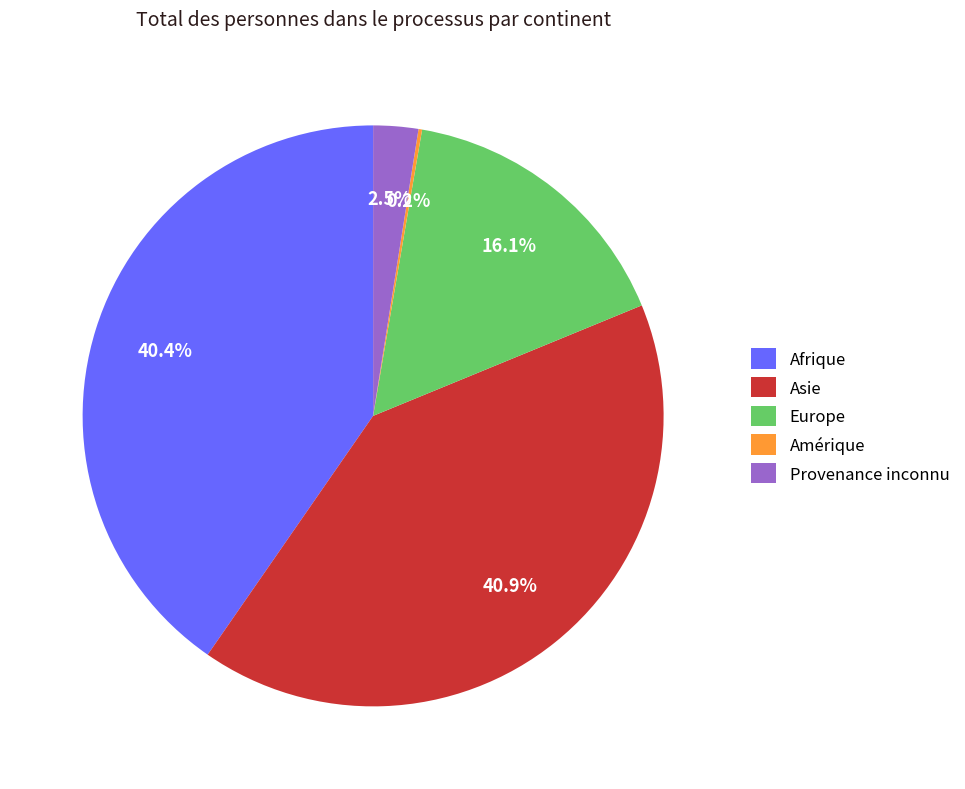

What percentage is the Europe slice, to the nearest percent?

16%